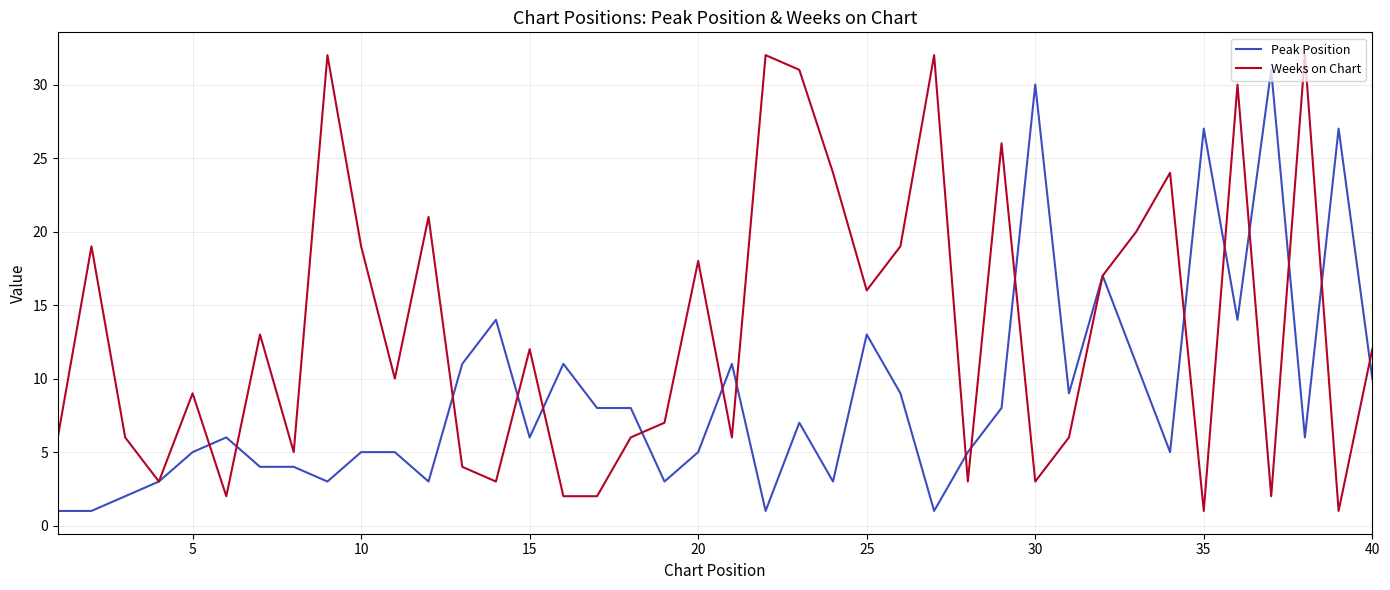

Which series has the largest total across all categories?

Weeks on Chart